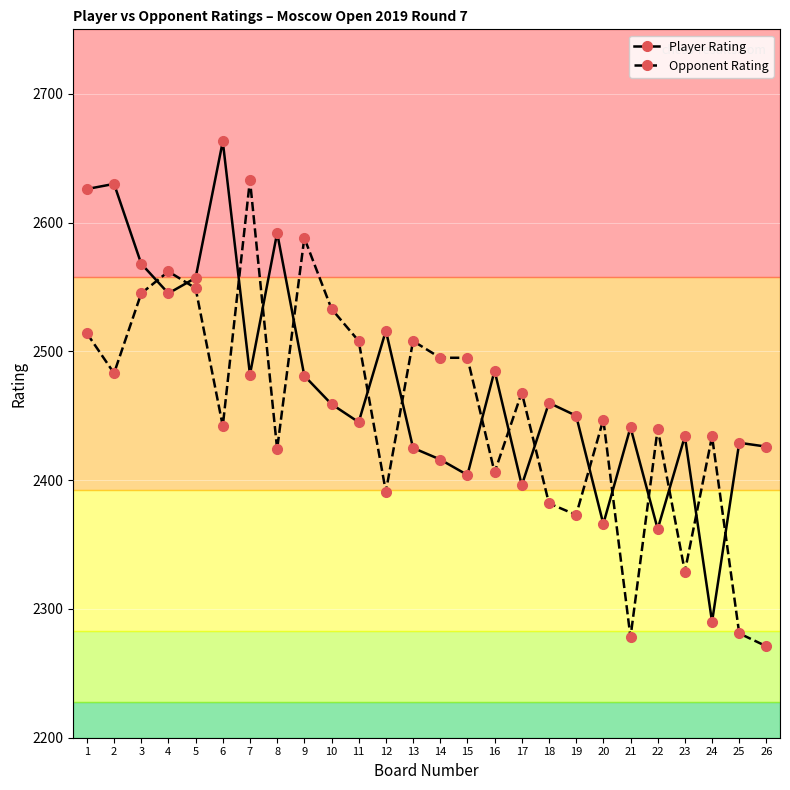

What is the sum of all Player Rating values?

64348